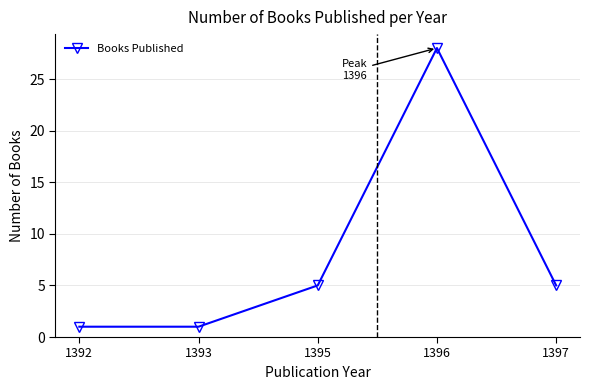

What is the value of the 1st point from the left?

1